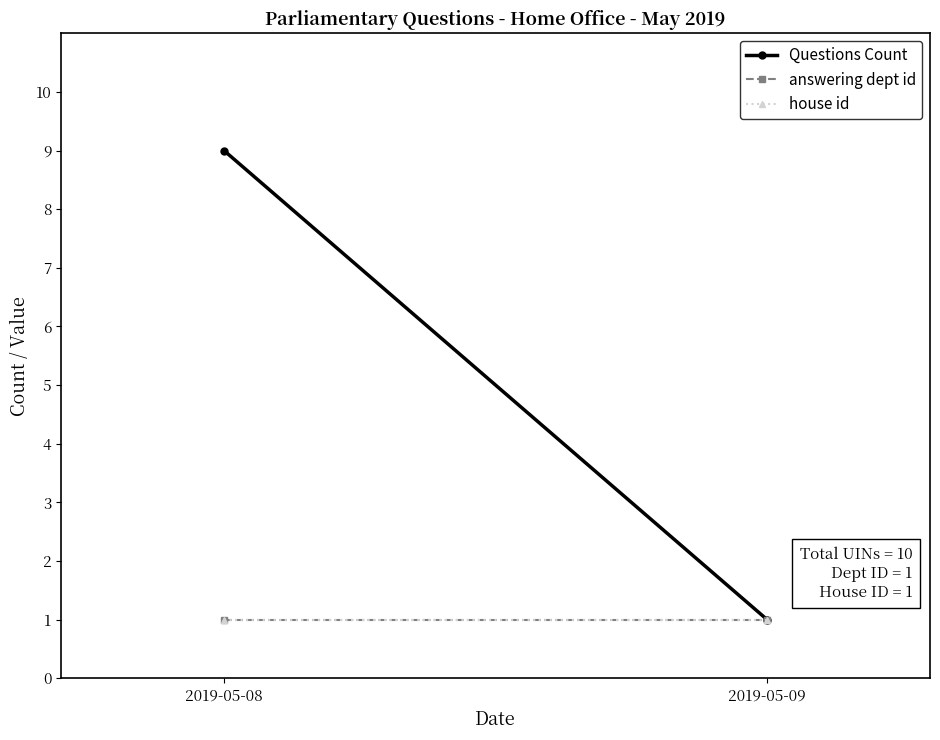

What is the average value of the Questions Count series?

5